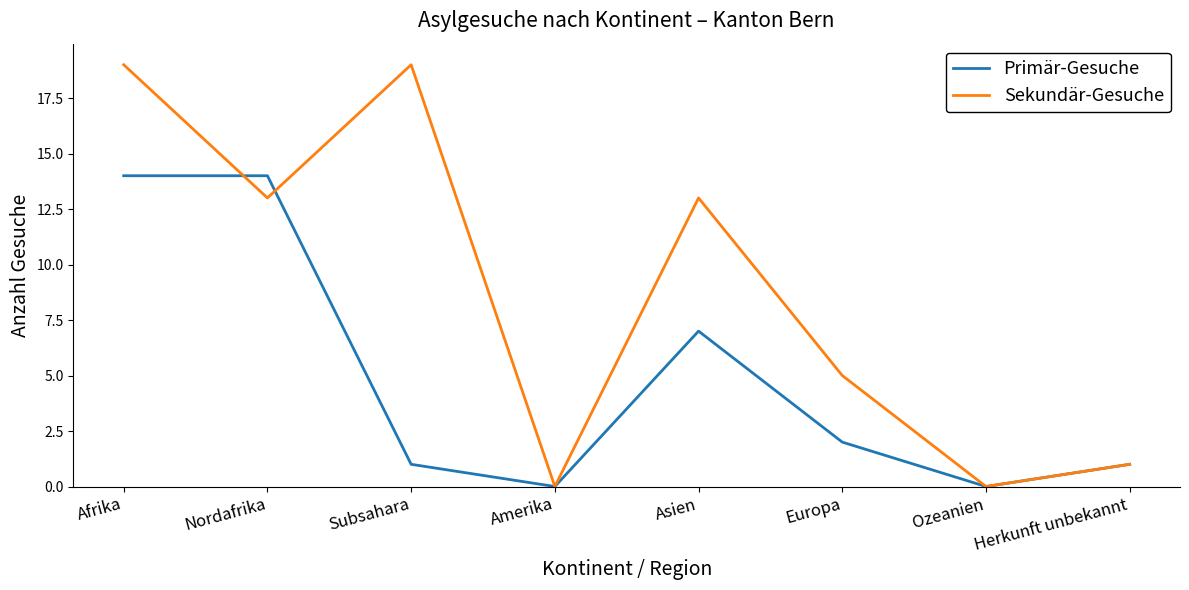

What position from the right is Amerika?

5